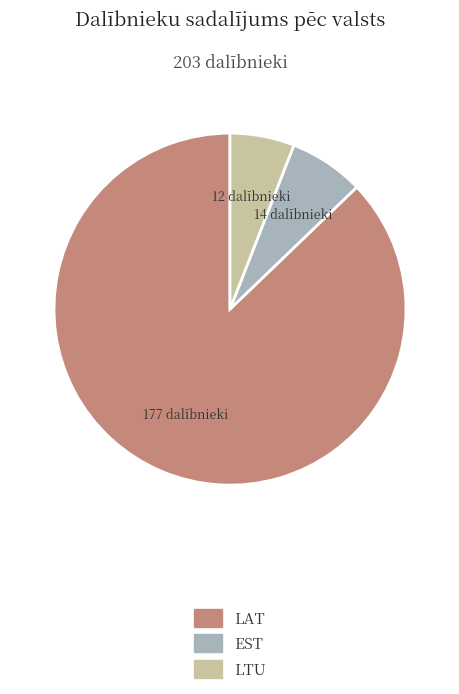

How many slices are in this pie chart?

3